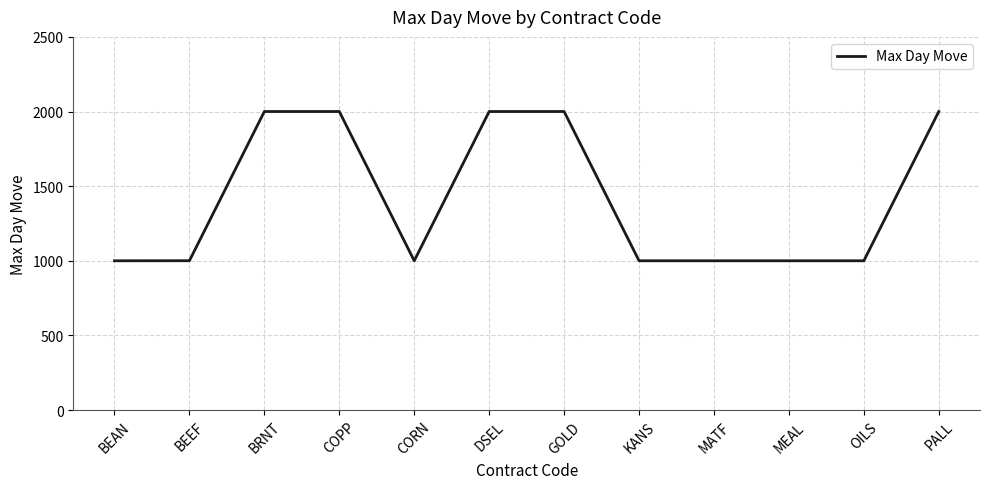

The chart shows a value of 1310.9 at MATF. True or false?

False